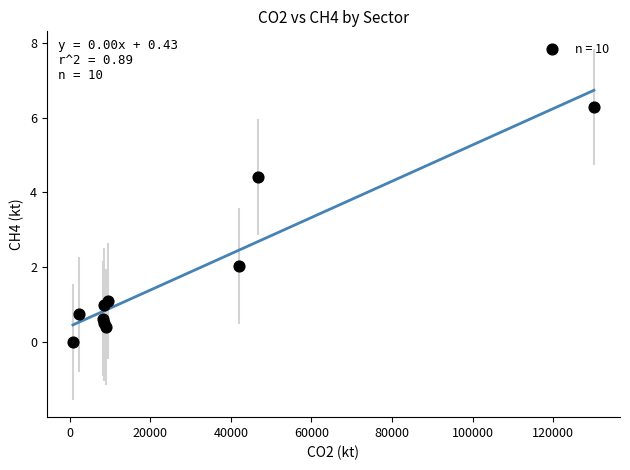

What is the range of X values (max minus min)?

129345.8